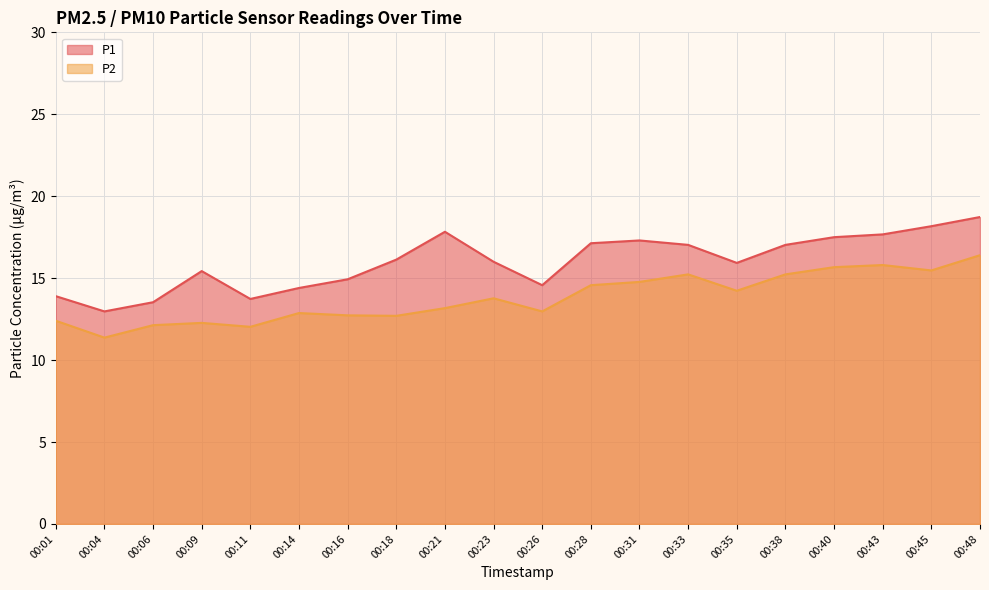

True or false: P1 and P2 intersect in this chart.

False